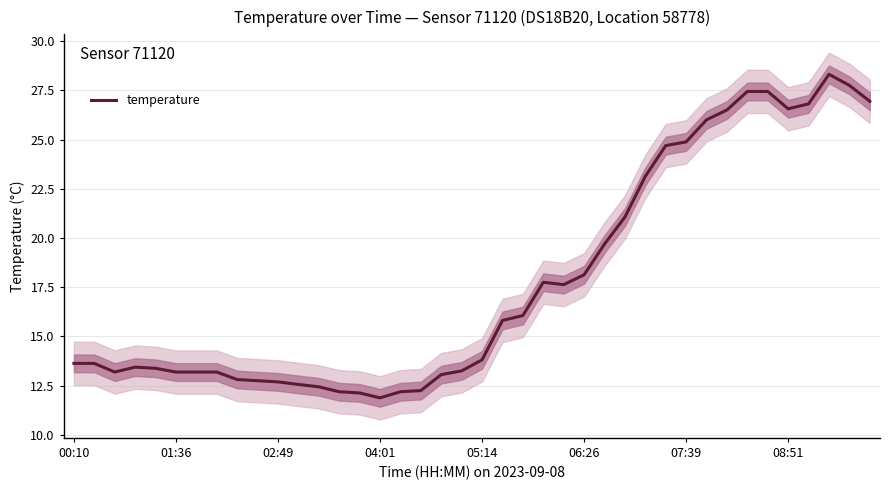

The value of temperature at 02:49 is 12.7. True or false?

True